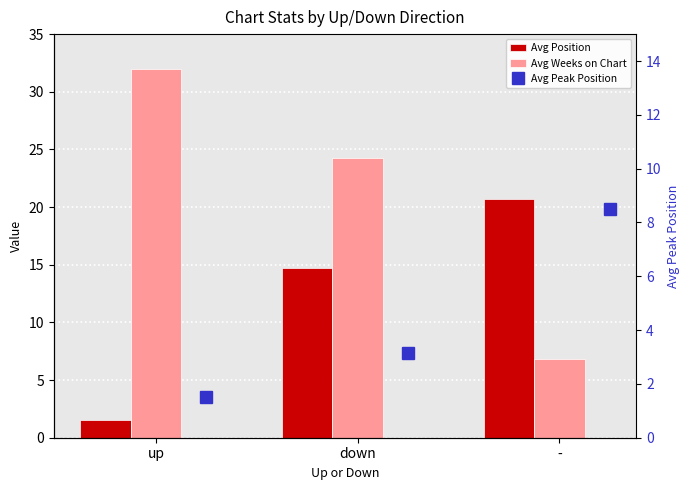

List the series in order of their overall mean, highest first.

Avg Weeks on Chart, Avg Position, Avg Peak Position